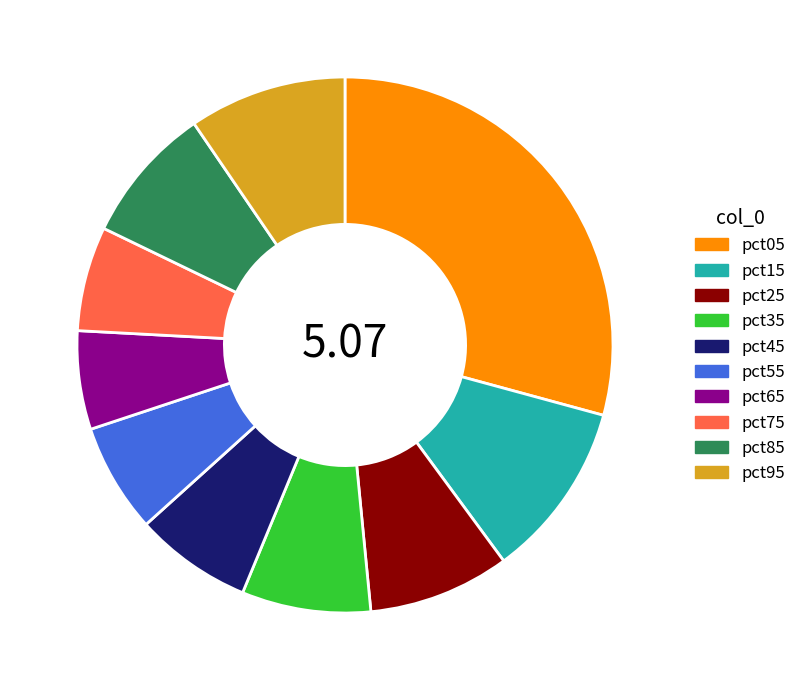

How many segments does this pie chart have?

10